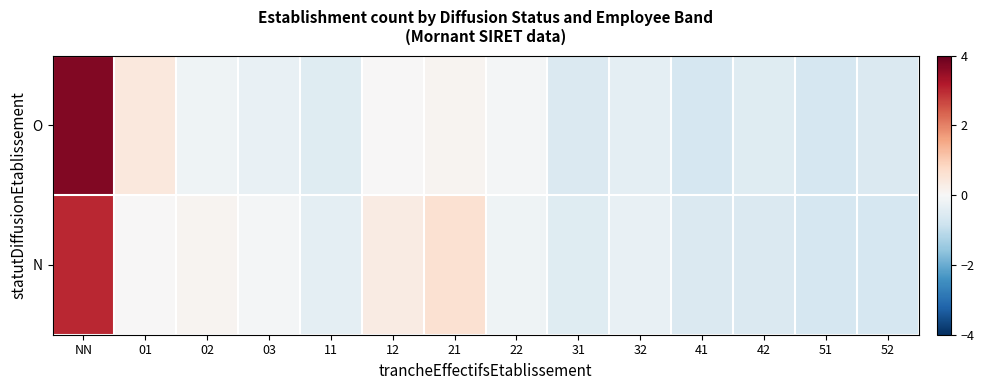

Reading right to left, transcribe all the data shown in this chart.

O: 52=-0.6	51=-0.7	42=-0.5	41=-0.7	32=-0.4	31=-0.6	22=-0.1	21=0.1	12=0.0	11=-0.5	03=-0.3	02=-0.2	01=0.4	NN=3.7
N: 52=-0.7	51=-0.7	42=-0.6	41=-0.6	32=-0.3	31=-0.5	22=-0.2	21=0.6	12=0.3	11=-0.4	03=-0.1	02=0.1	01=0.0	NN=3.0